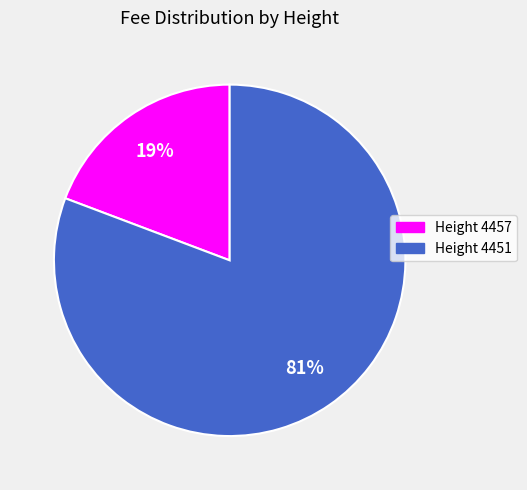

Is the sum of Height 4457 and Height 4451 greater than half?

Yes